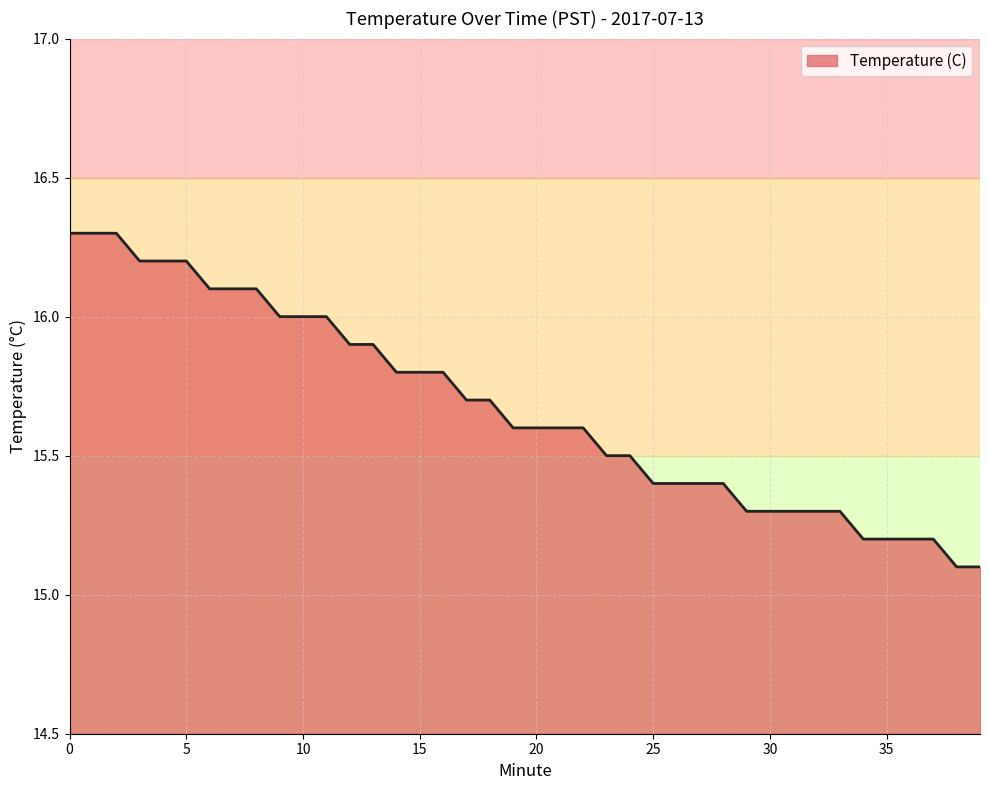

What is the maximum value shown in the chart?

16.3